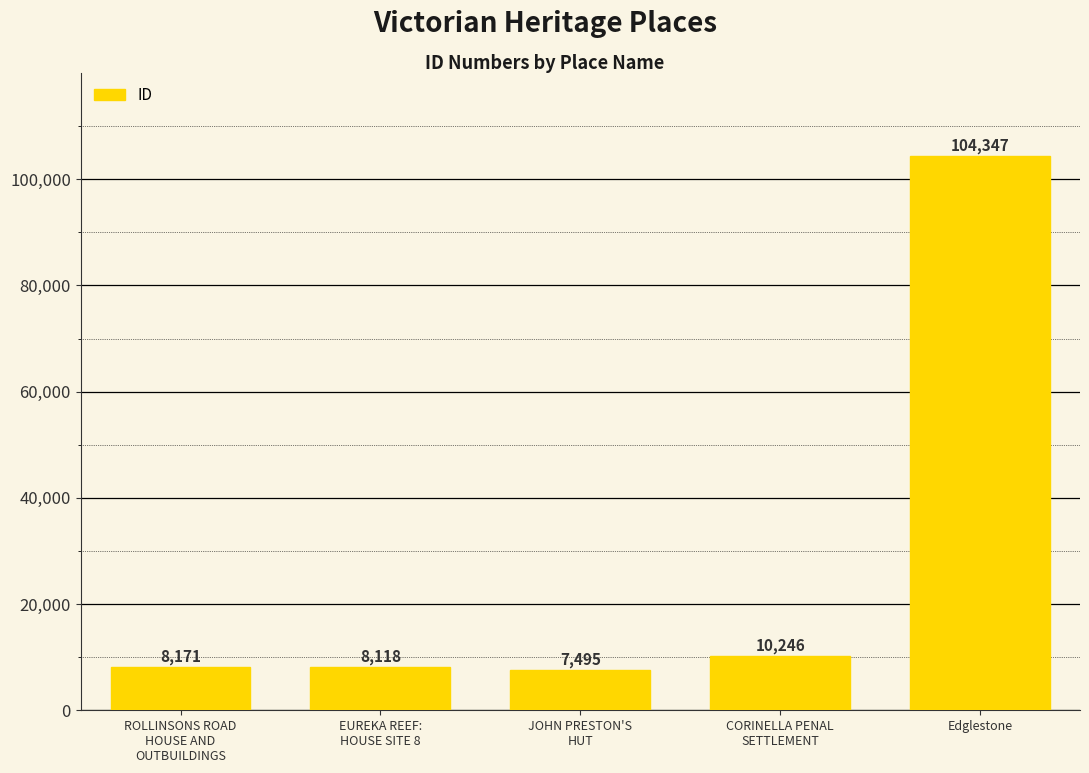

List the labels in order of value, smallest first.

JOHN PRESTON'S
HUT, EUREKA REEF:
HOUSE SITE 8, ROLLINSONS ROAD
HOUSE AND
OUTBUILDINGS, CORINELLA PENAL
SETTLEMENT, Edglestone